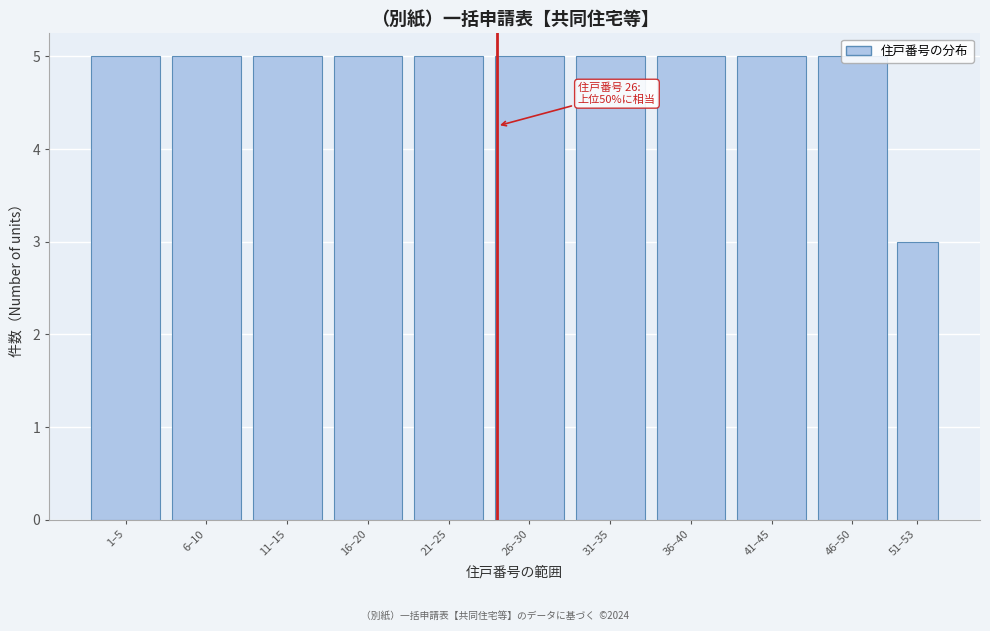

What is the sum of all values?

53